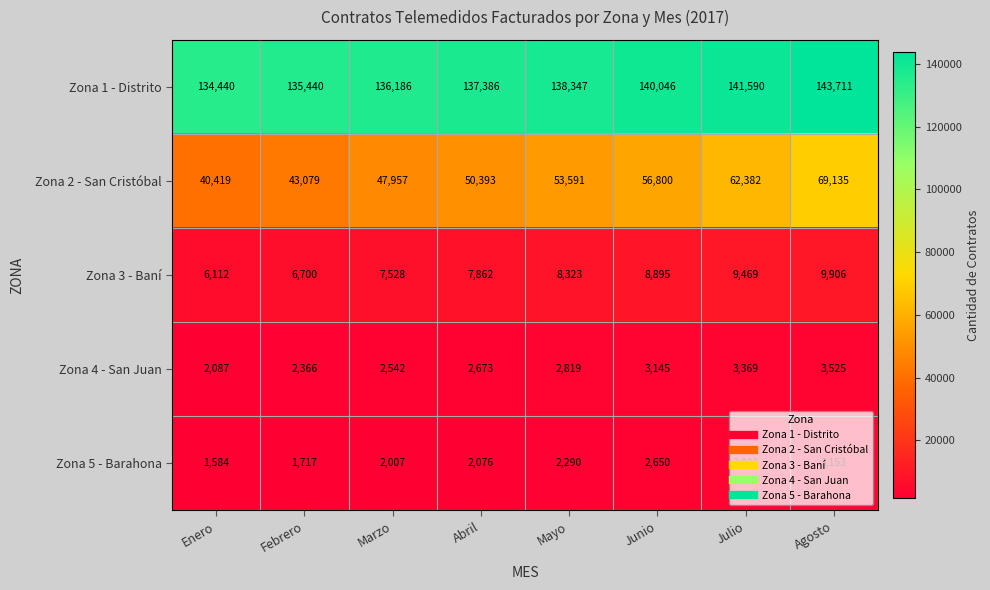

What is the difference between the maximum and minimum values in the Zona 2 - San Cristóbal series?

28716